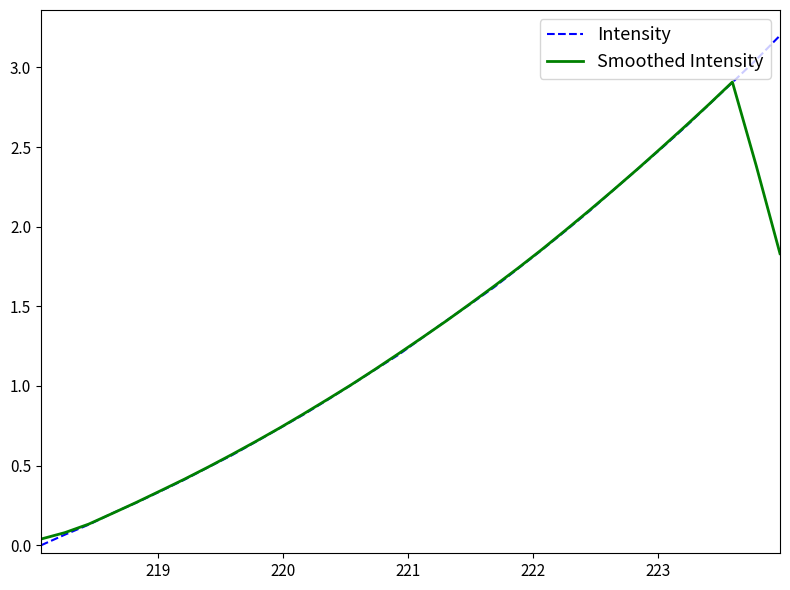

Which series has the largest range (max minus min)?

Intensity